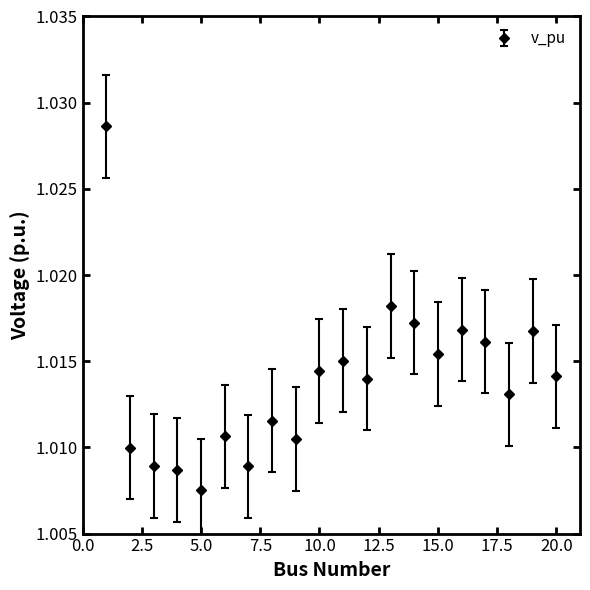

What is the sum of all values?

20.3